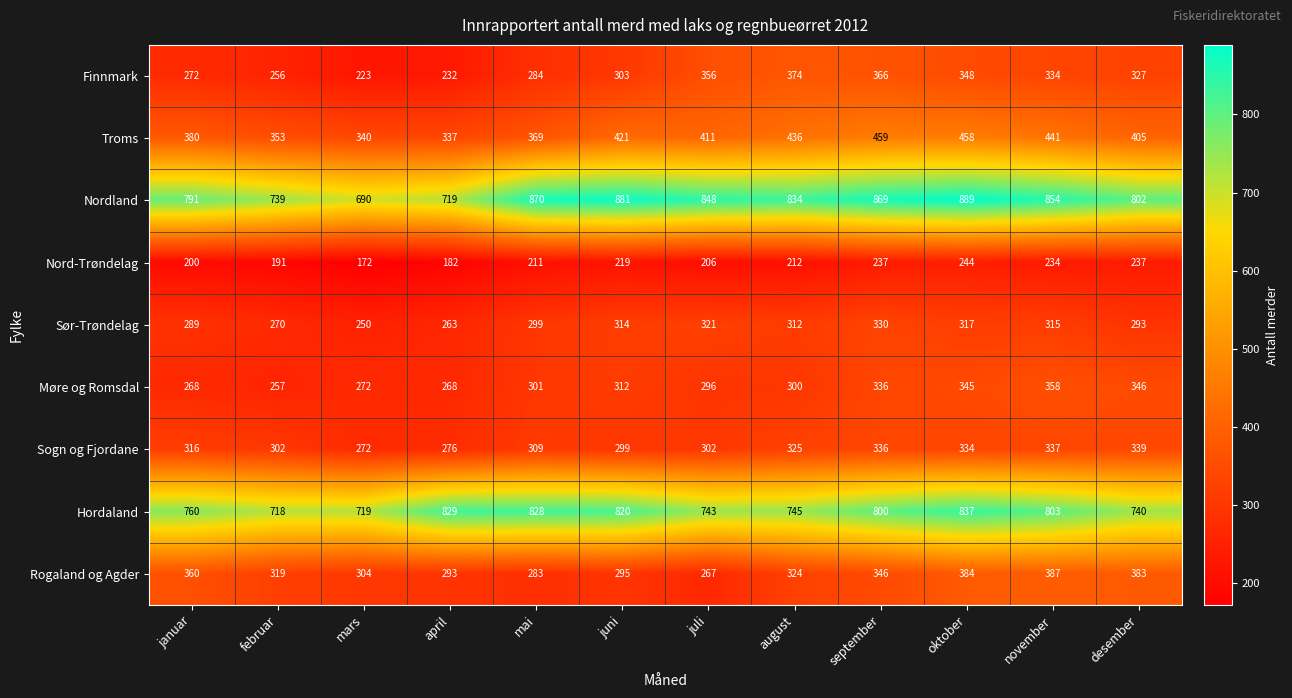

Where is Rogaland og Agder nearest to the value 327?

august